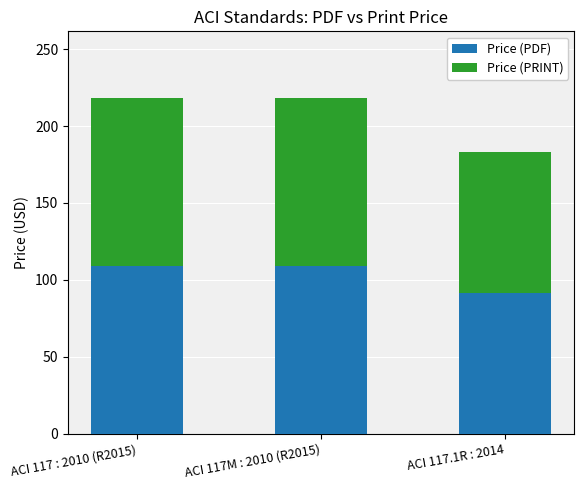

What is the difference between the Price (PDF) values at ACI 117 : 2010 (R2015) and ACI 117.1R : 2014?

17.5